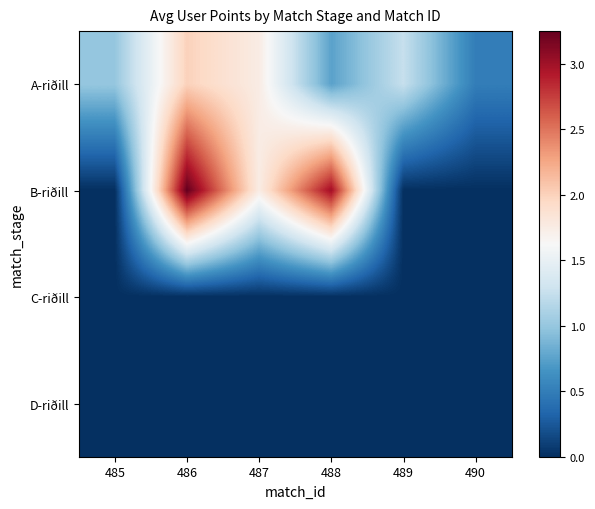

At how many categories does at least one series exceed 2?

2